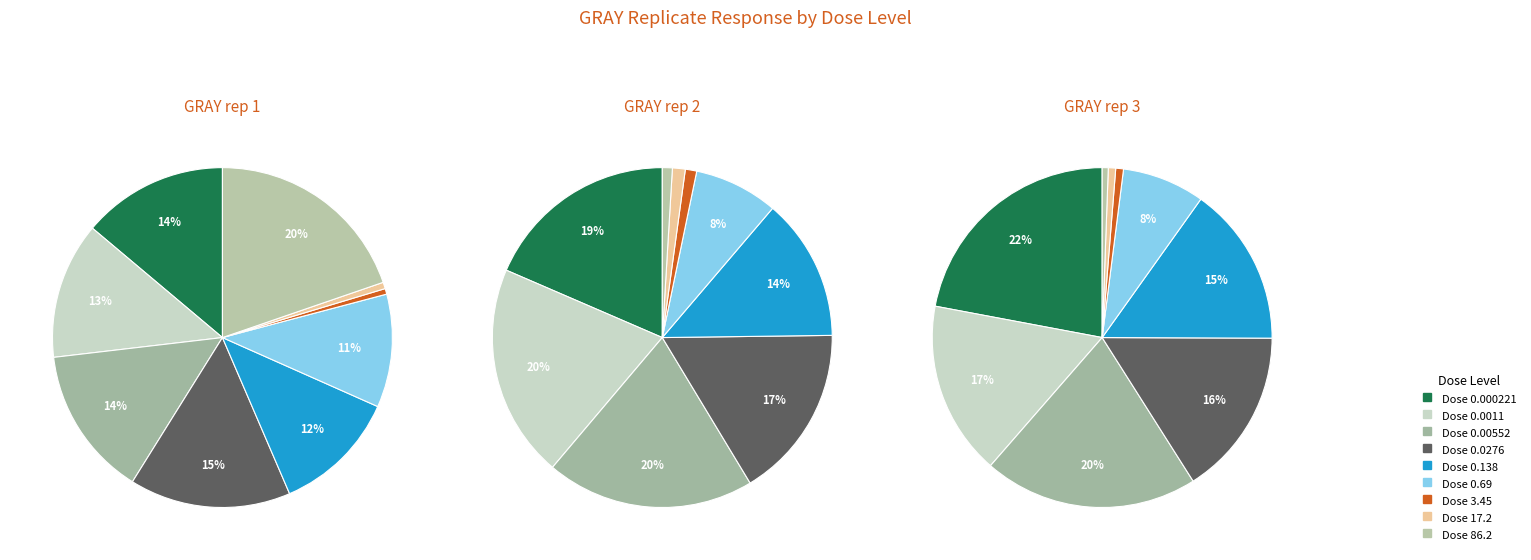

The 5 slice represents 8% of the pie. True or false?

True